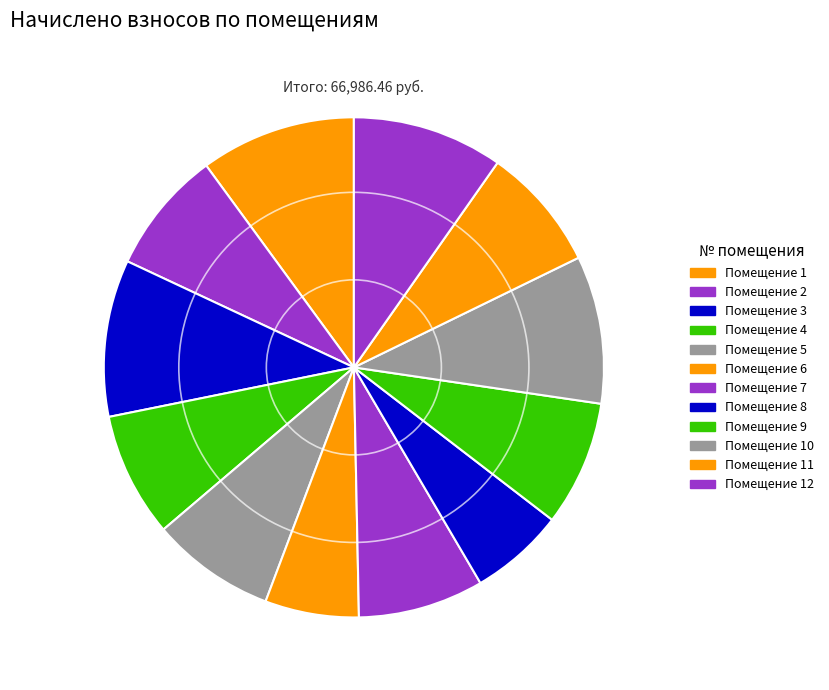

How many segments does this pie chart have?

12